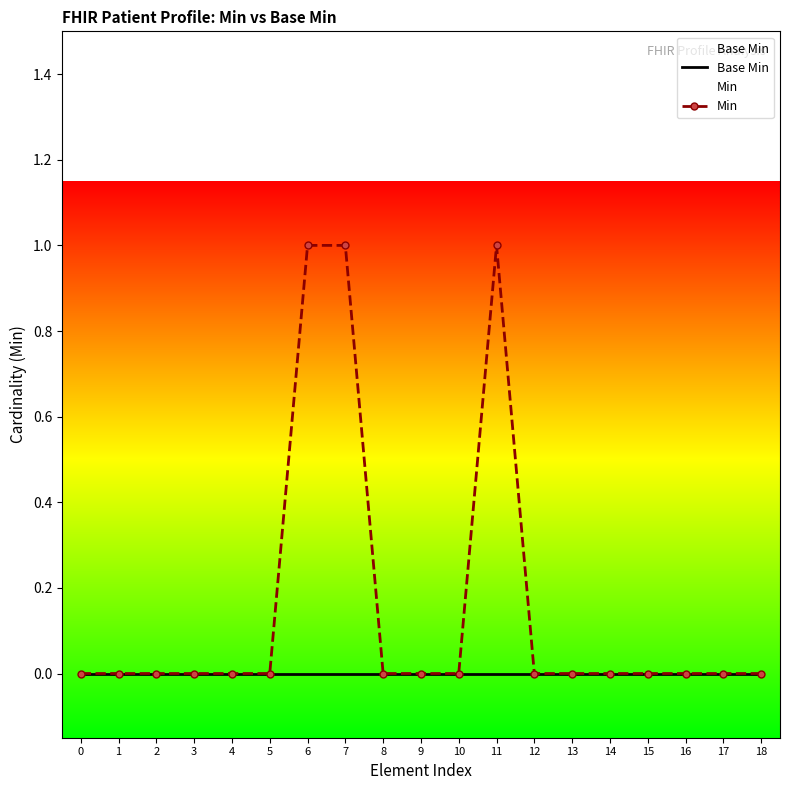

Is it true that Min equals -1 at 13?

False